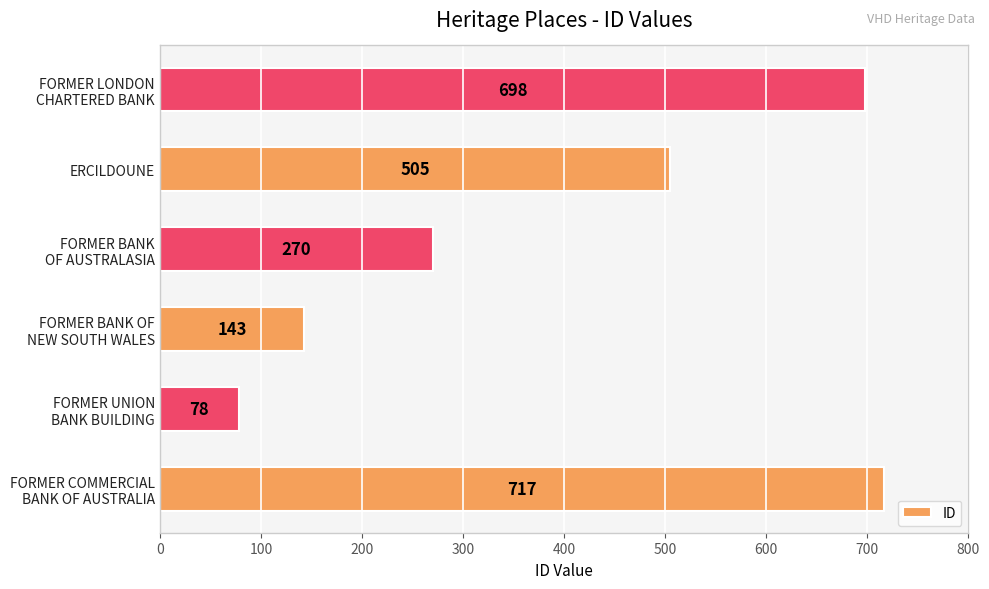

Rank the categories by value from highest to lowest.

FORMER COMMERCIAL
BANK OF AUSTRALIA, FORMER LONDON
CHARTERED BANK, ERCILDOUNE, FORMER BANK
OF AUSTRALASIA, FORMER BANK OF
NEW SOUTH WALES, FORMER UNION
BANK BUILDING